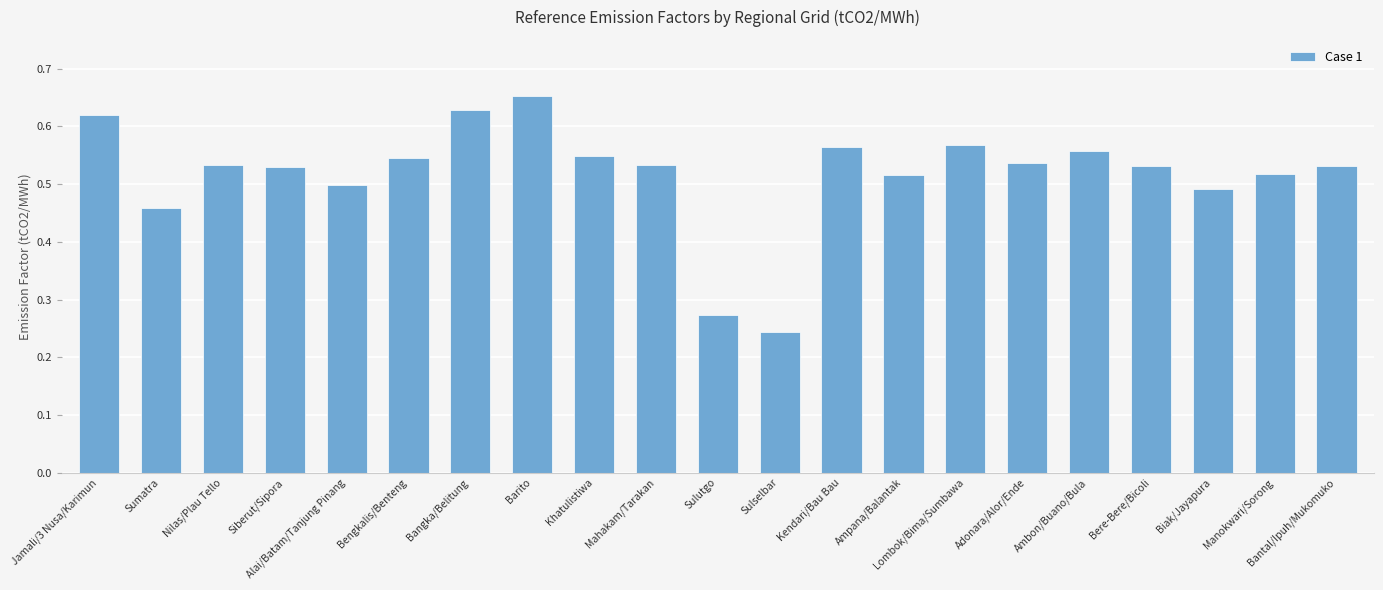

Which has a higher value, Nilas/Plau Tello or Barito?

Barito